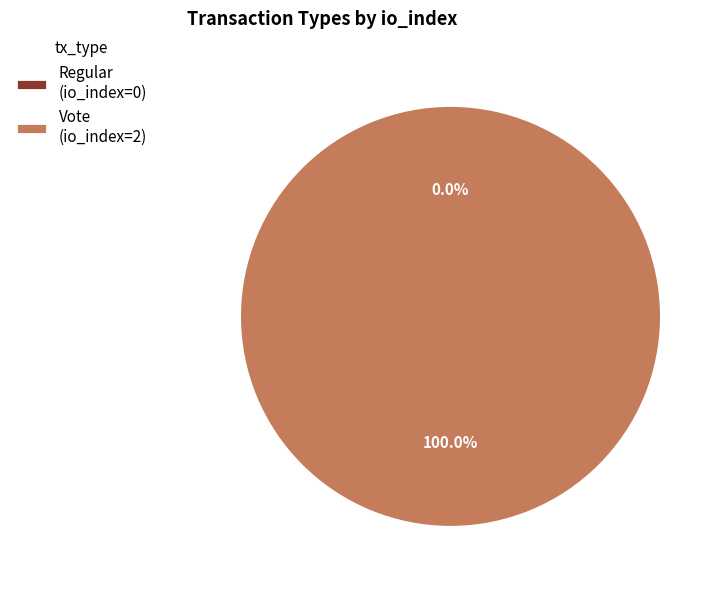

How many slices are in this pie chart?

2